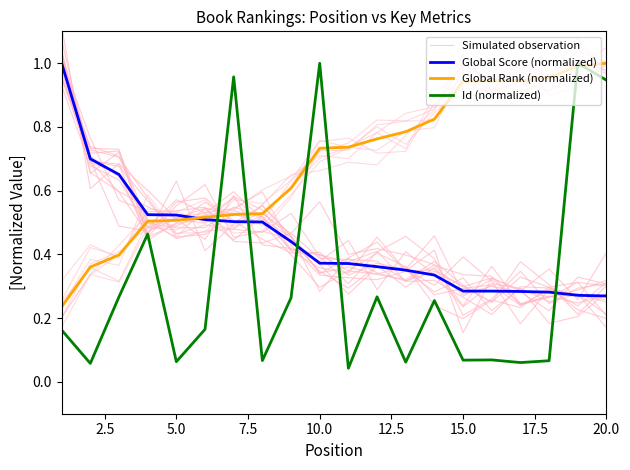

Reading left to right, what are all the values shown in this chart?

Simulated observation: 1.0	0.7	0.7	0.6	0.5	0.5	0.6	0.5	0.4	0.4	0.3	0.3	0.4	0.2	0.2	0.3	0.2	0.3	0.2	0.2
Global Score (normalized): 1.0	0.7	0.7	0.5	0.5	0.5	0.5	0.5	0.4	0.4	0.4	0.4	0.4	0.3	0.3	0.3	0.3	0.3	0.3	0.3
Global Rank (normalized): 0.2	0.4	0.4	0.5	0.5	0.5	0.5	0.5	0.6	0.7	0.7	0.8	0.8	0.8	0.9	0.9	0.9	1.0	1.0	1.0
Id (normalized): 0.2	0.1	0.3	0.5	0.1	0.2	1.0	0.1	0.3	1.0	0.0	0.3	0.1	0.3	0.1	0.1	0.1	0.1	1.0	0.9